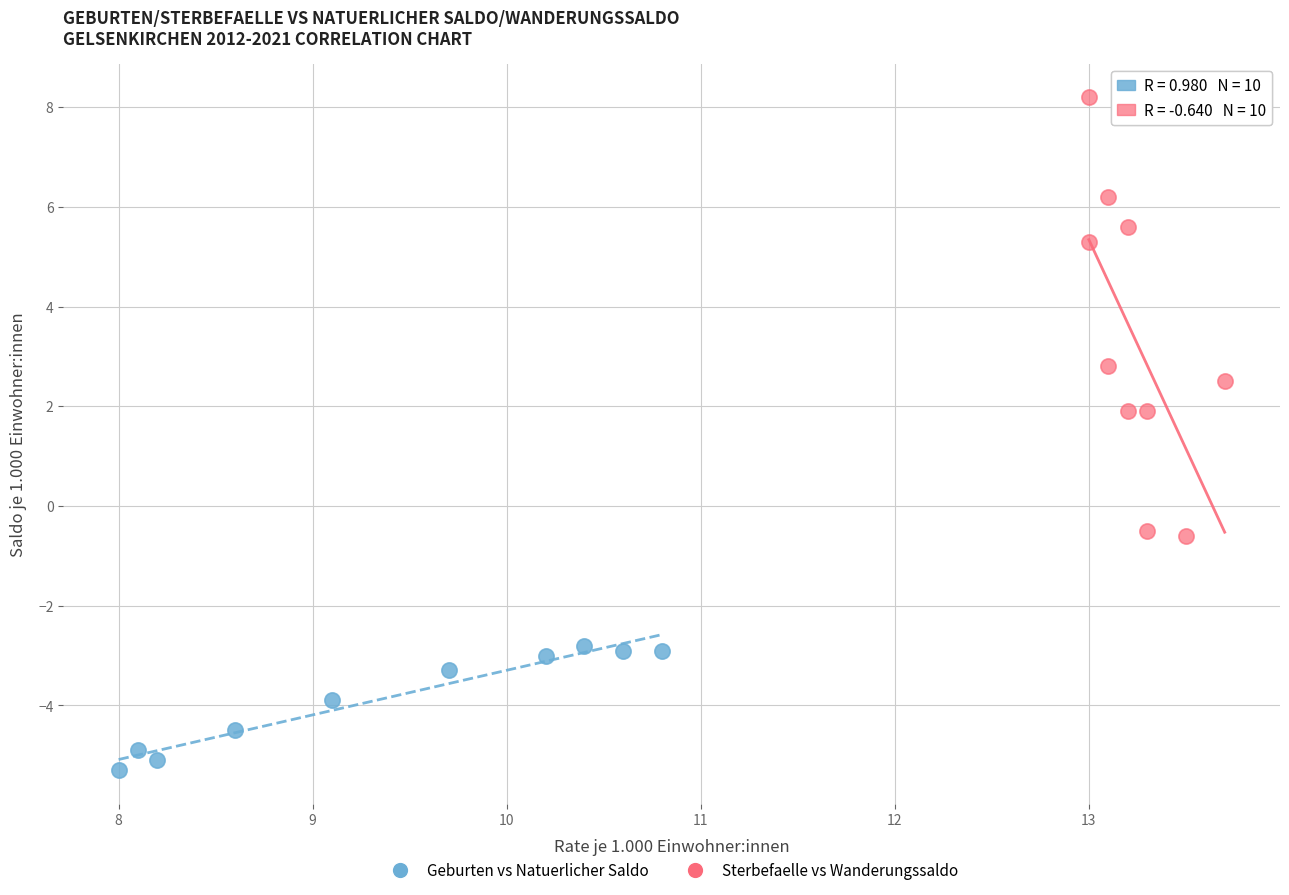

Which series contains the lowest Y value?

Geburten vs Natuerlicher Saldo